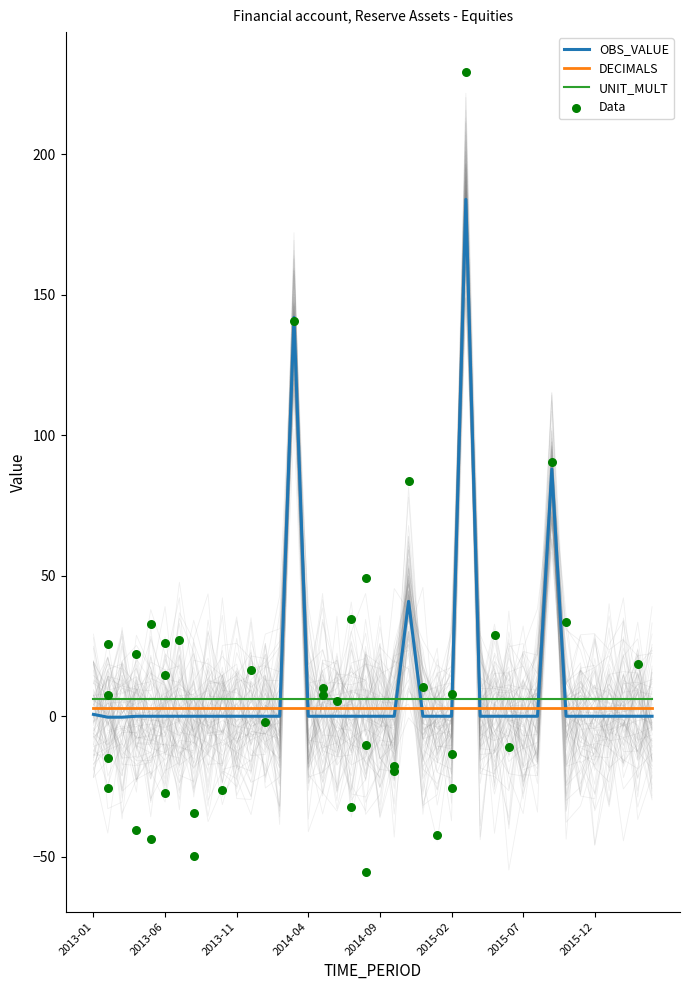

What are all the series names shown in the legend?

OBS_VALUE, DECIMALS, UNIT_MULT, Data